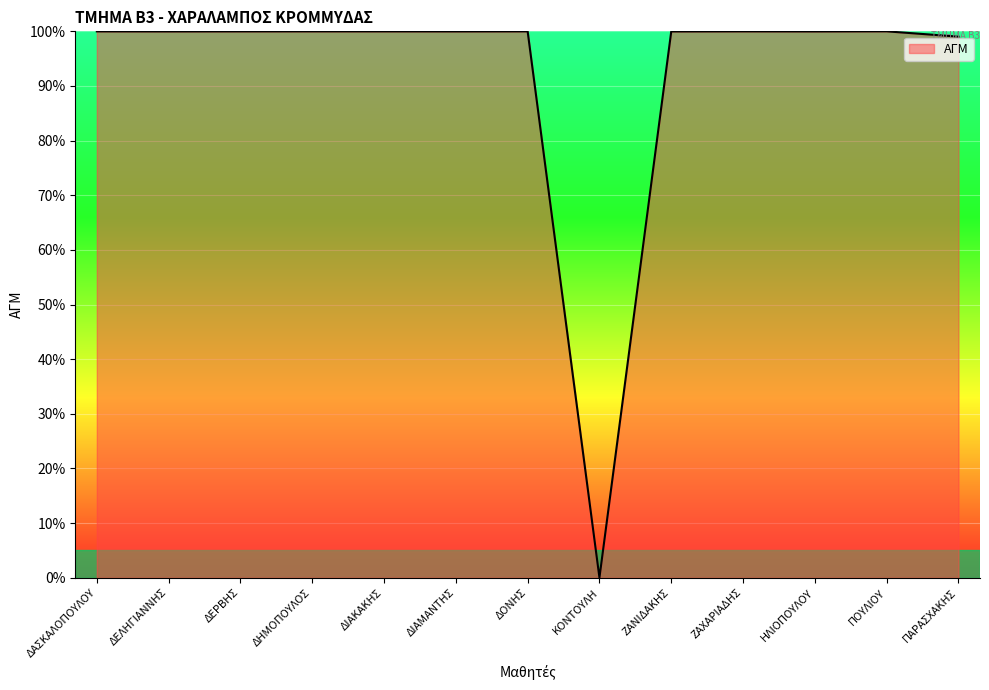

True or false: the data shows 100.0 at ΔΑΣΚΑΛΟΠΟΥΛΟΥ.

True